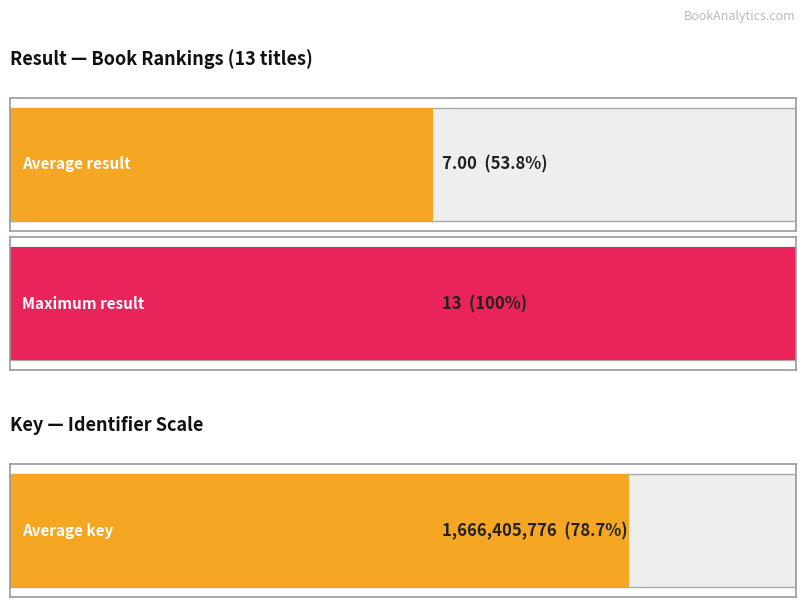

Does the chart contain stacked bars?

No